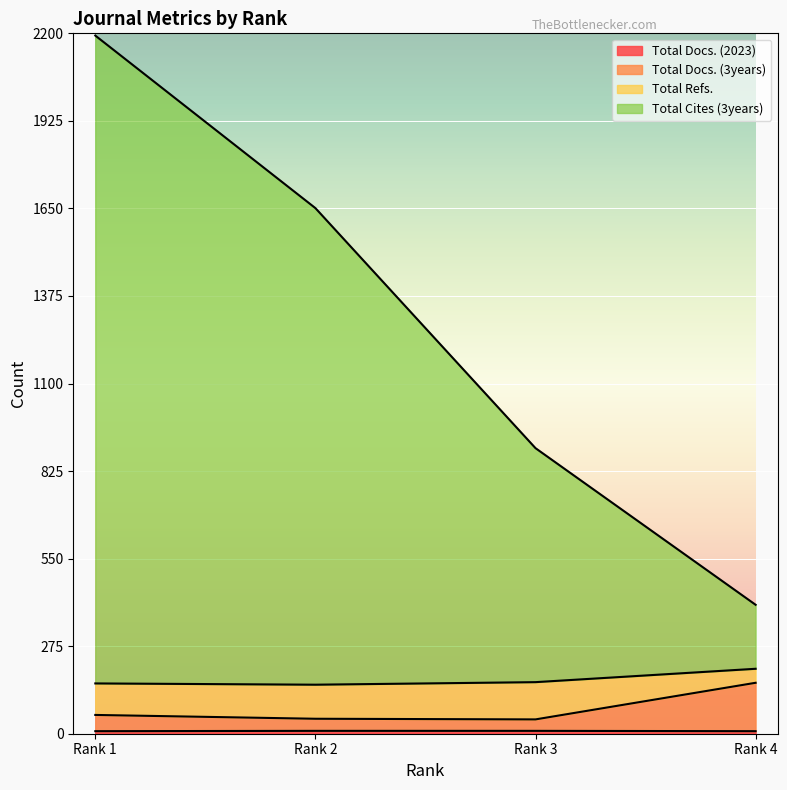

True or false: Total Cites (3years) and Total Docs. (3years) intersect in this chart.

False